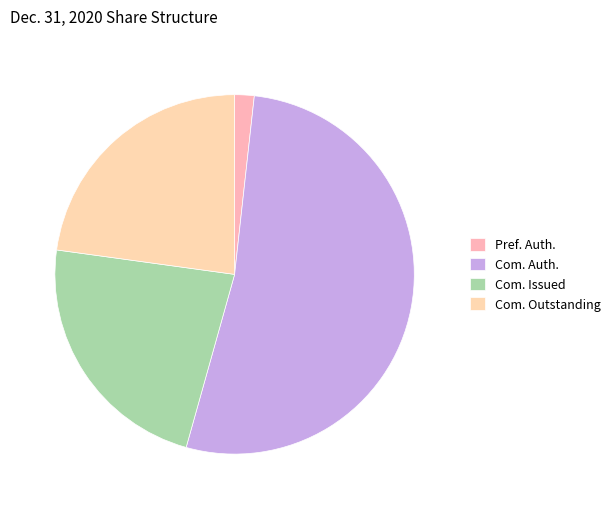

To the nearest percent, what is the average slice percentage?

25%